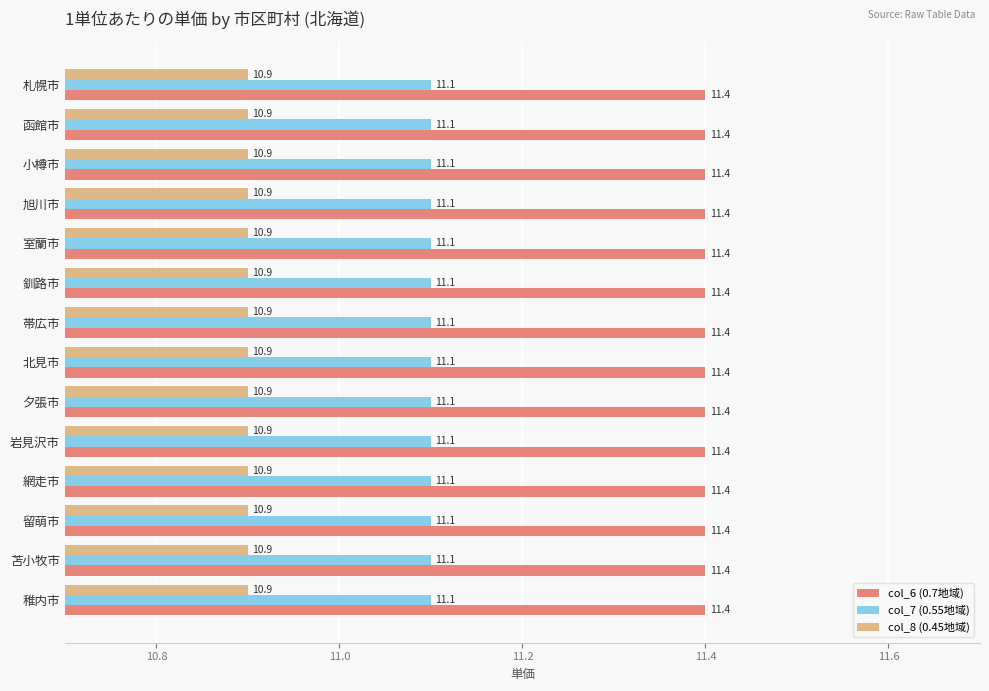

What is the difference between the highest and lowest values at 小樽市?

0.5